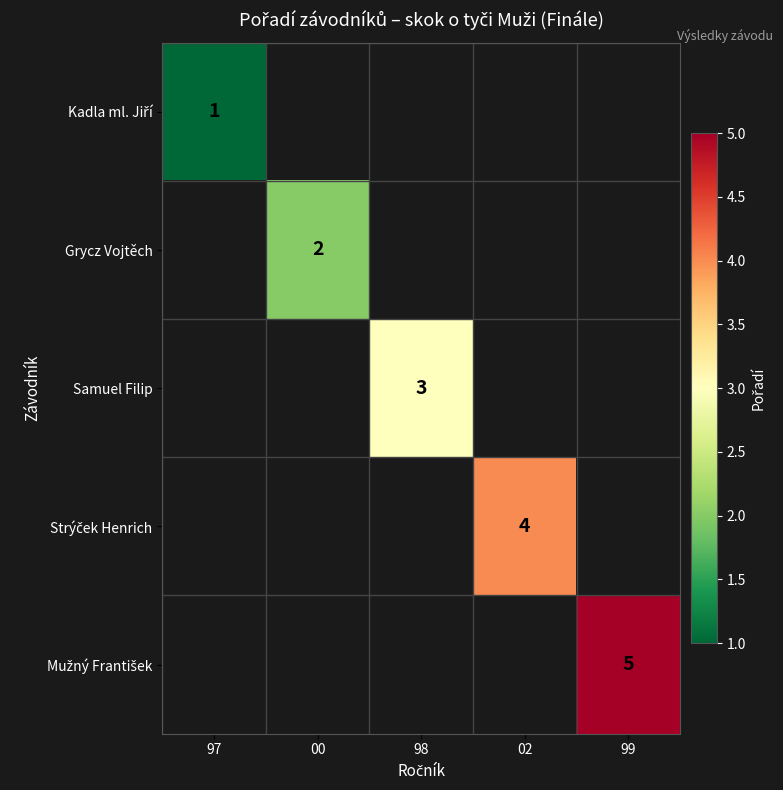

What is the minimum value shown in the chart?

1.0